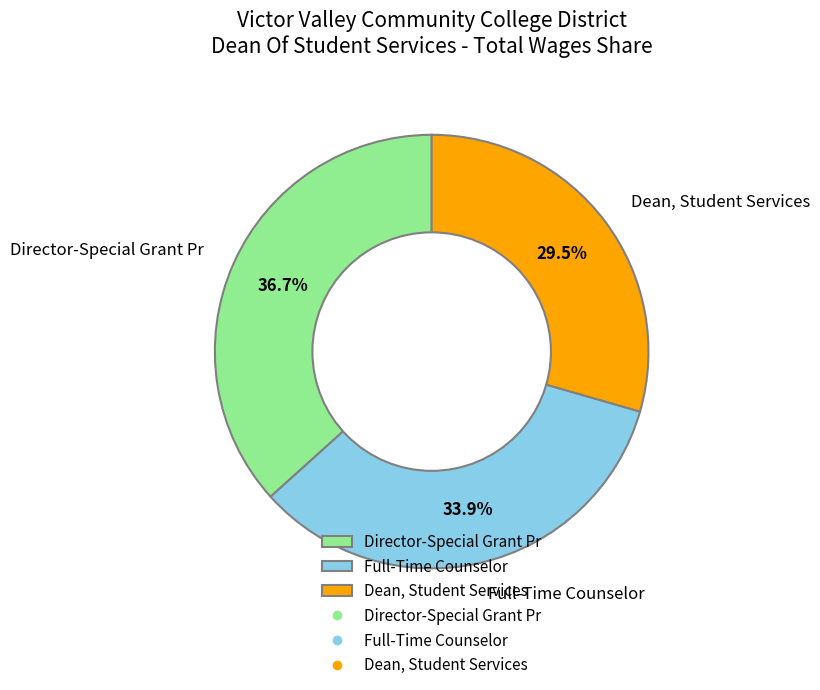

Which has a higher value, Director-Special Grant Pr or Full-Time Counselor?

Director-Special Grant Pr